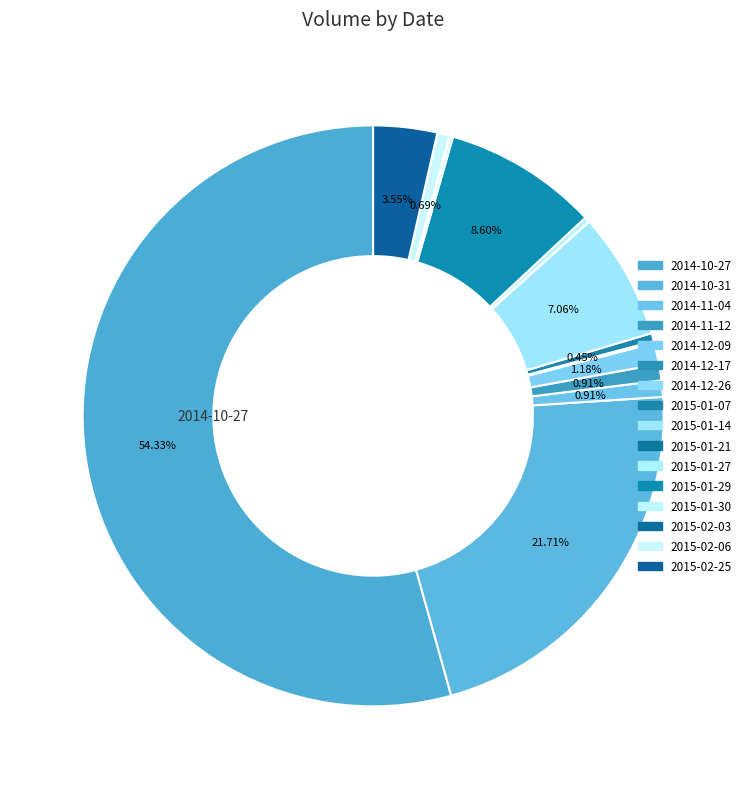

To the nearest percent, what portion does 2014-11-04 represent?

1%